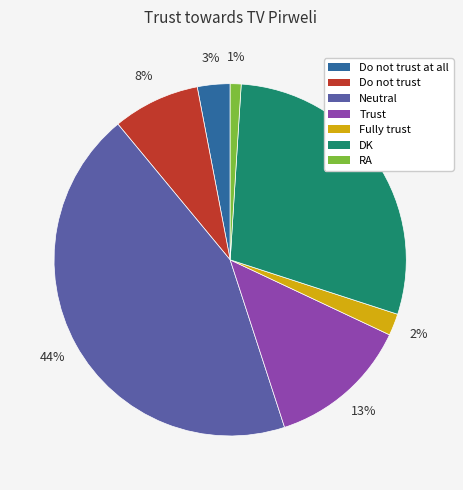

Between DK and Do not trust at all, which is larger?

DK